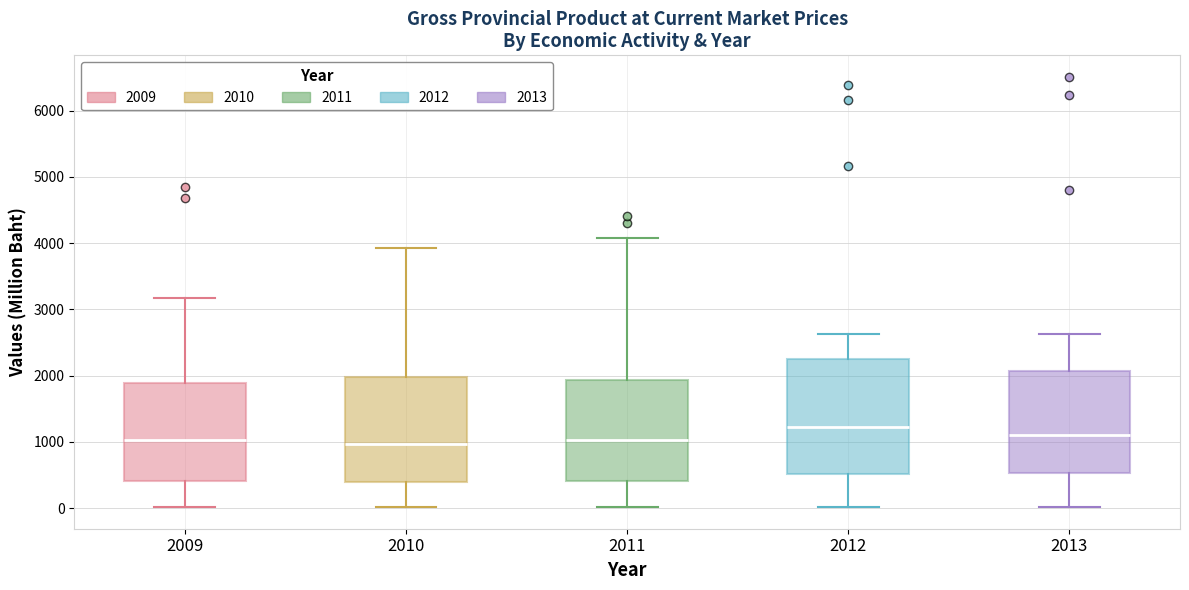

Reading left to right, read every box against the y-axis: the position of its median line, the range the box covers, and the ends of its whiskers. The values are not printed on the chart, so give them approximately, as read against the axis.

2009: median 1000, box 400 to 1900, whiskers 0 to 3200
2010: median 1000, box 400 to 2000, whiskers 0 to 3900
2011: median 1000, box 400 to 1900, whiskers 0 to 4100
2012: median 1200, box 500 to 2300, whiskers 0 to 2600
2013: median 1100, box 500 to 2100, whiskers 0 to 2600